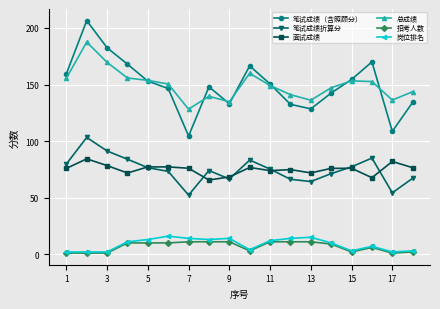

Which series has the widest spread of values?

笔试成绩（含照顾分）